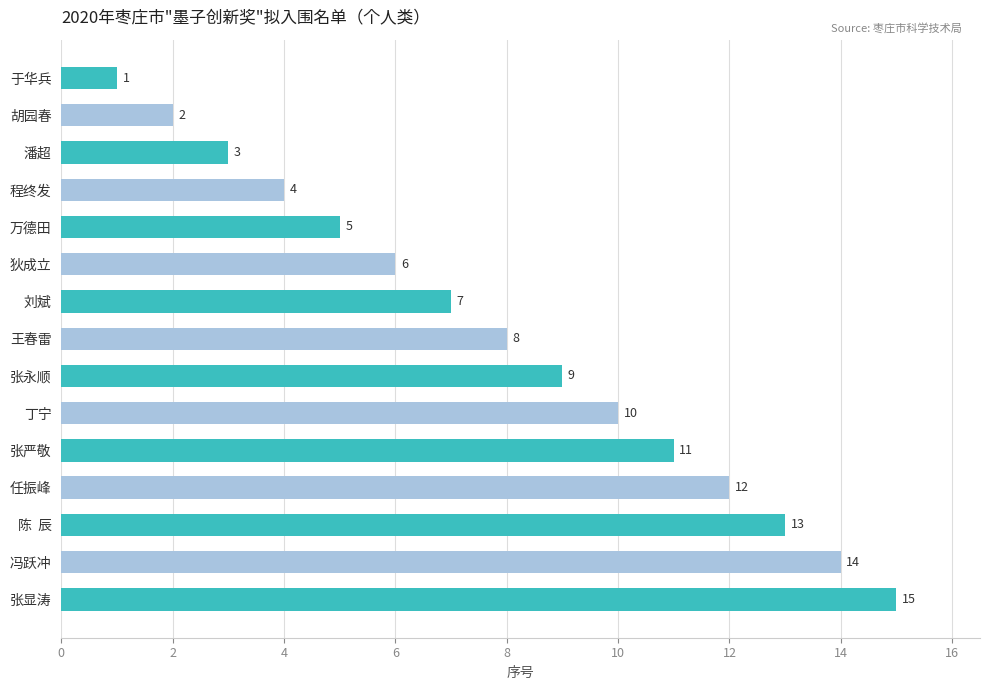

The chart shows a value of 11 at 张严敬. True or false?

True